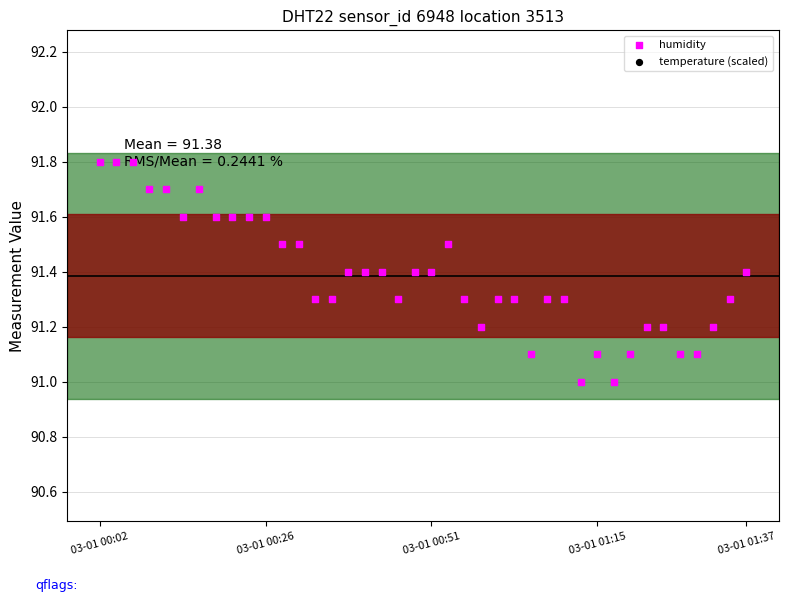

What is the total value across all series at 03-01 01:15?

93.0